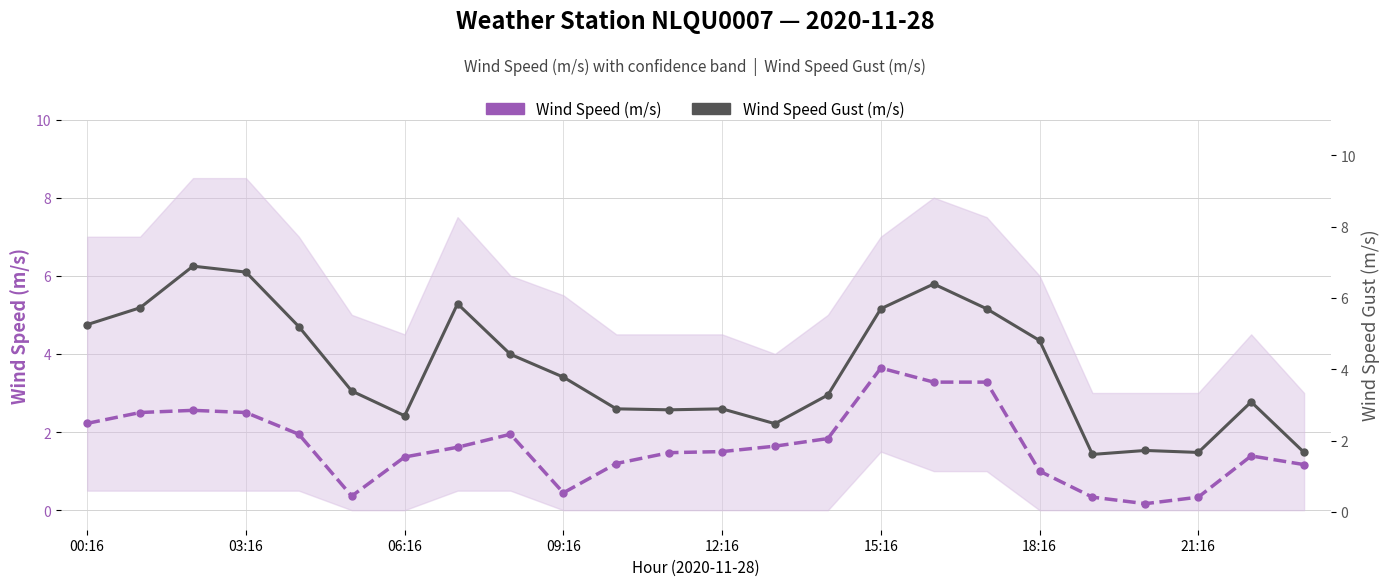

True or false: Wind Speed Gust (m/s) and Wind Speed (m/s) intersect in this chart.

False